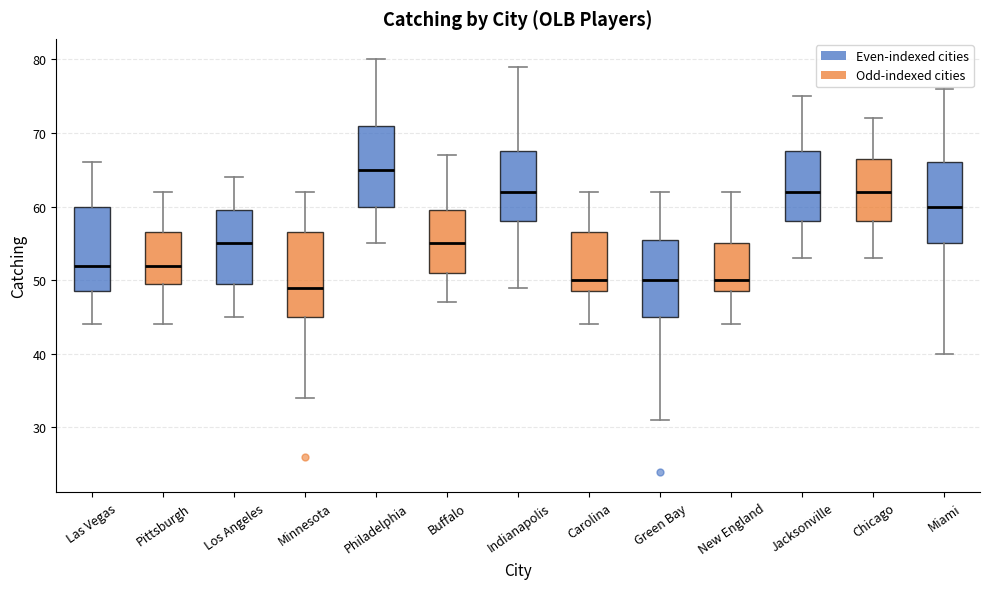

Reading left to right, transcribe this box plot: for each box, give where its median line is, the range the box spans, and where its two whiskers end, as read against the y-axis. The values are not printed on the chart, so give them approximately, as read against the axis.

Las Vegas: median 52, box 49 to 60, whiskers 44 to 66
Pittsburgh: median 52, box 50 to 57, whiskers 44 to 62
Los Angeles: median 55, box 50 to 60, whiskers 45 to 64
Minnesota: median 49, box 45 to 57, whiskers 34 to 62
Philadelphia: median 65, box 60 to 71, whiskers 55 to 80
Buffalo: median 55, box 51 to 60, whiskers 47 to 67
Indianapolis: median 62, box 58 to 68, whiskers 49 to 79
Carolina: median 50, box 49 to 57, whiskers 44 to 62
Green Bay: median 50, box 45 to 56, whiskers 31 to 62
New England: median 50, box 49 to 55, whiskers 44 to 62
Jacksonville: median 62, box 58 to 68, whiskers 53 to 75
Chicago: median 62, box 58 to 67, whiskers 53 to 72
Miami: median 60, box 55 to 66, whiskers 40 to 76